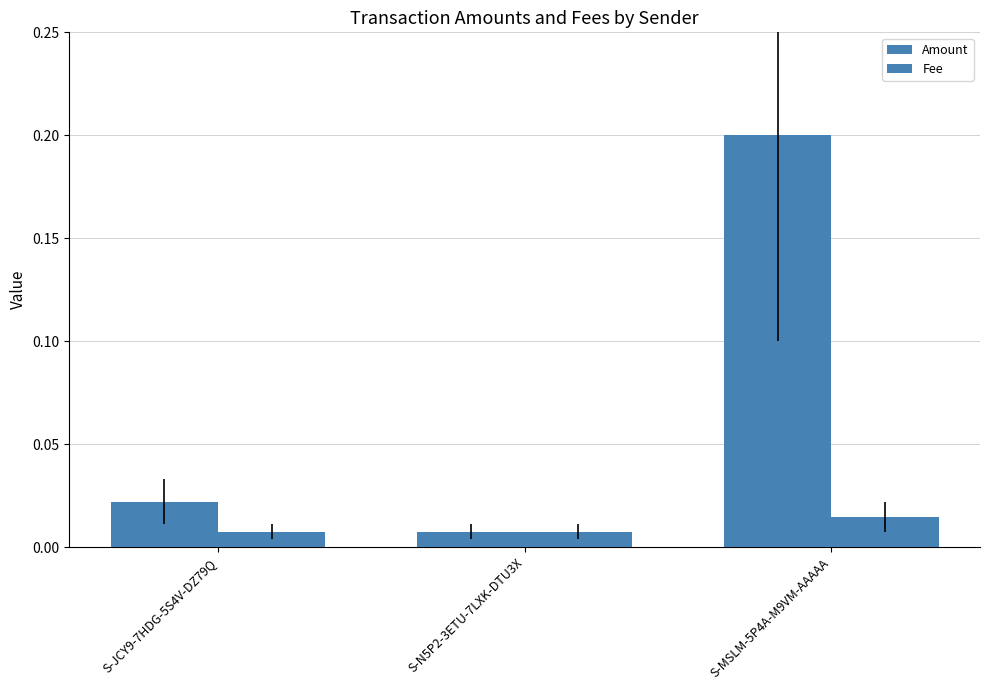

How many bars are there in total?

6